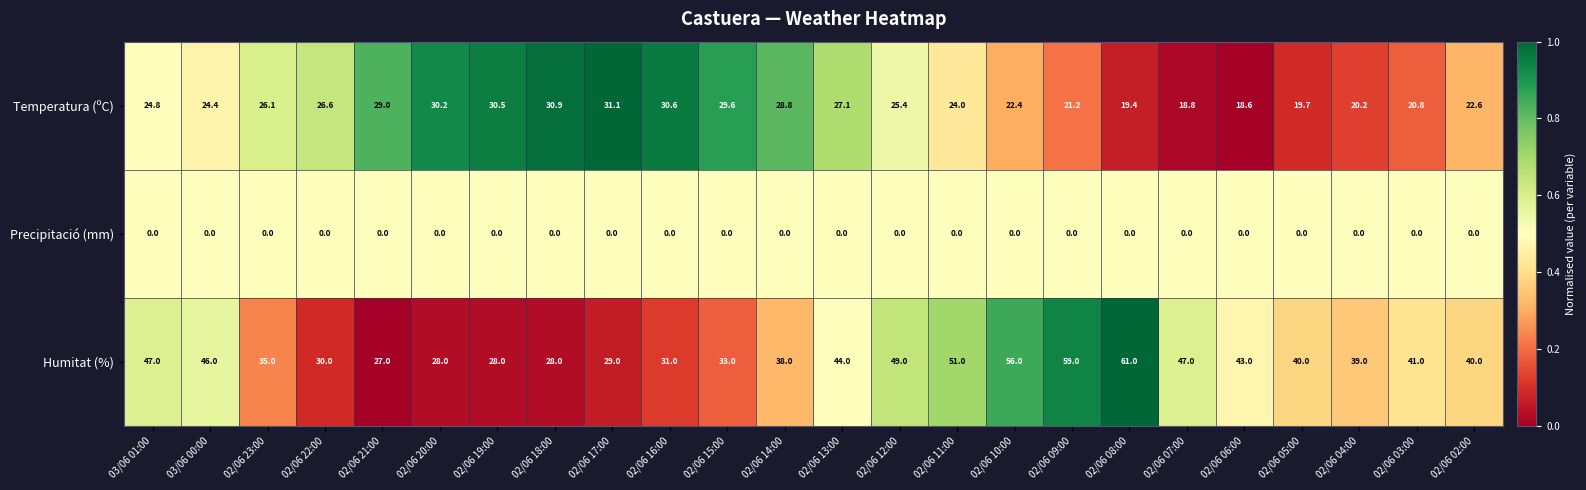

The value of Humitat (%) at 02/06 05:00 is 10.5. True or false?

False